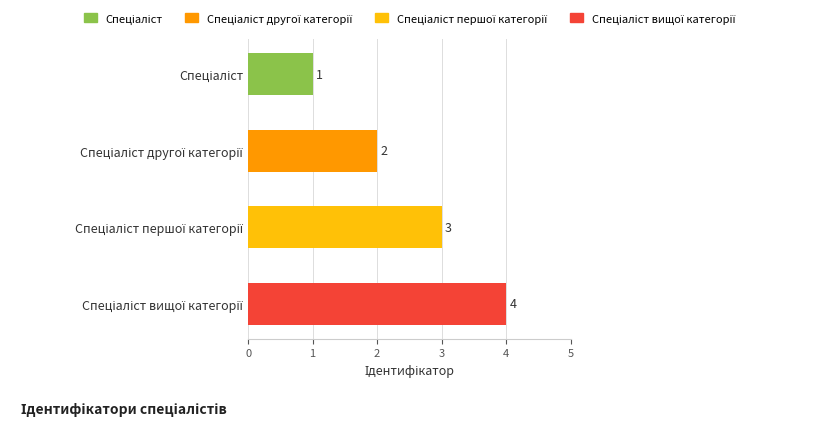

How many series are shown in this chart?

1